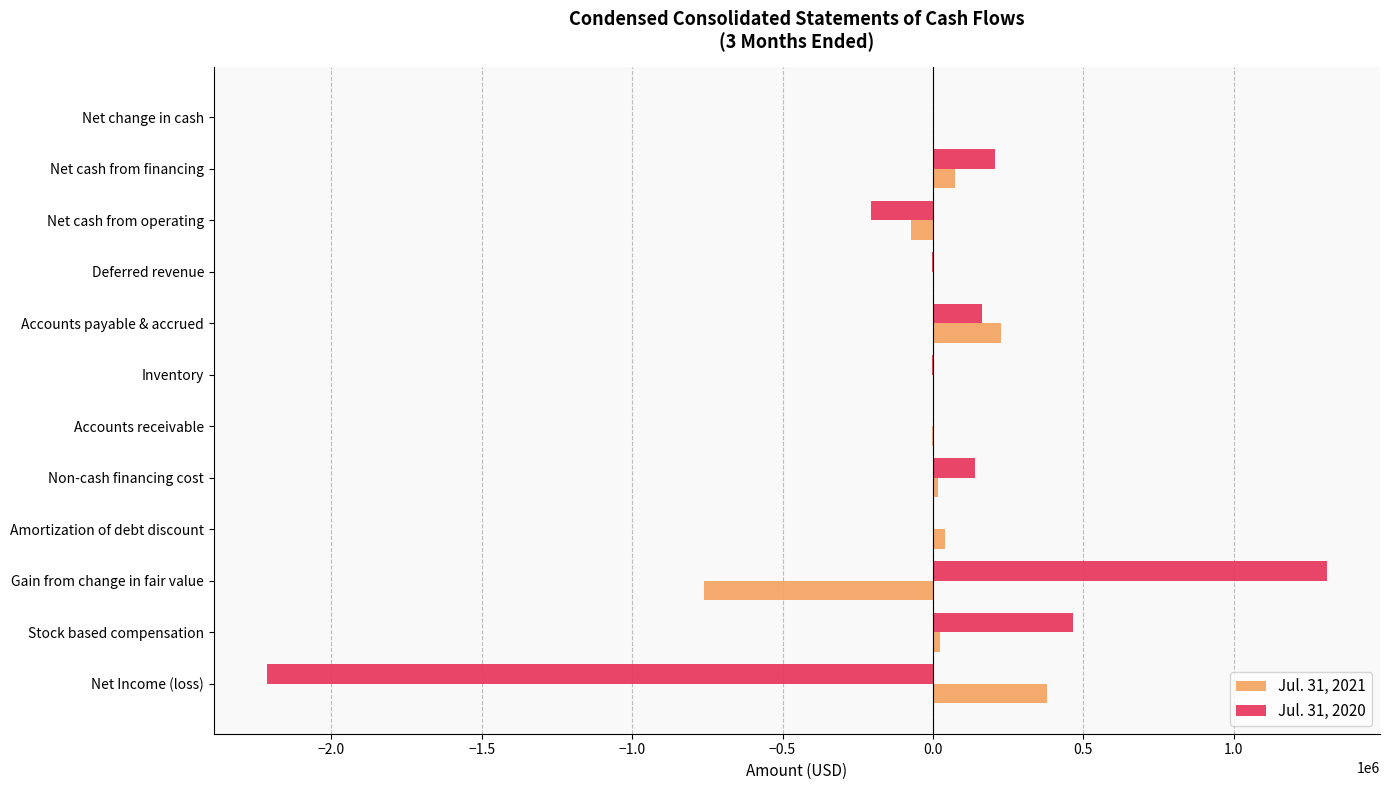

What is the highest value of the Jul. 31, 2020 series?

1310307